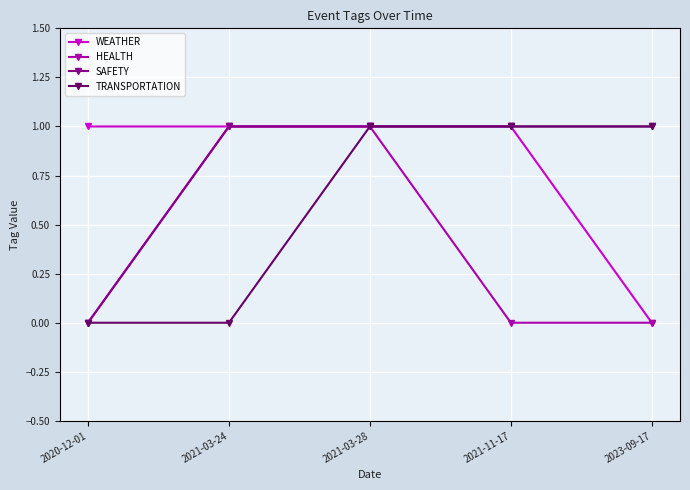

Reading left to right, what are all the values shown in this chart?

WEATHER: 1	1	1	1	0
HEALTH: 0	1	1	0	0
SAFETY: 0	1	1	1	1
TRANSPORTATION: 0	0	1	1	1